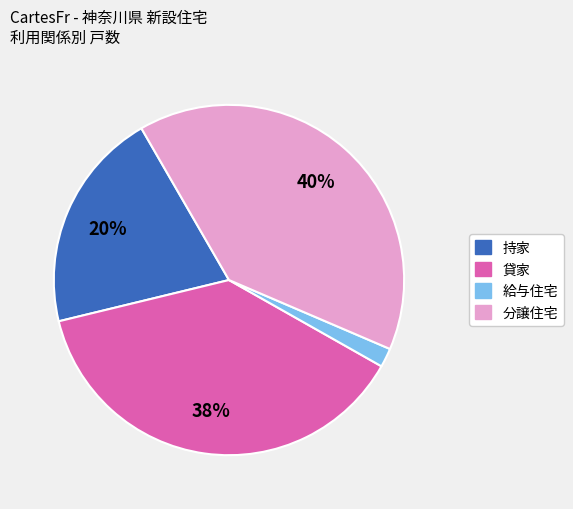

To the nearest percent, what is the combined percentage of 貸家 and 給与住宅?

40%